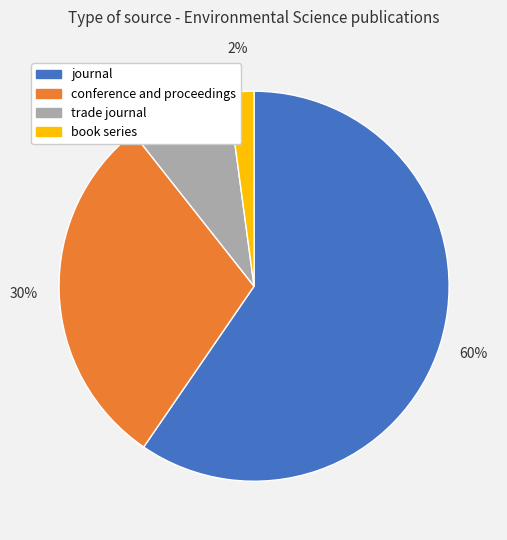

Does any single category account for the majority?

Yes